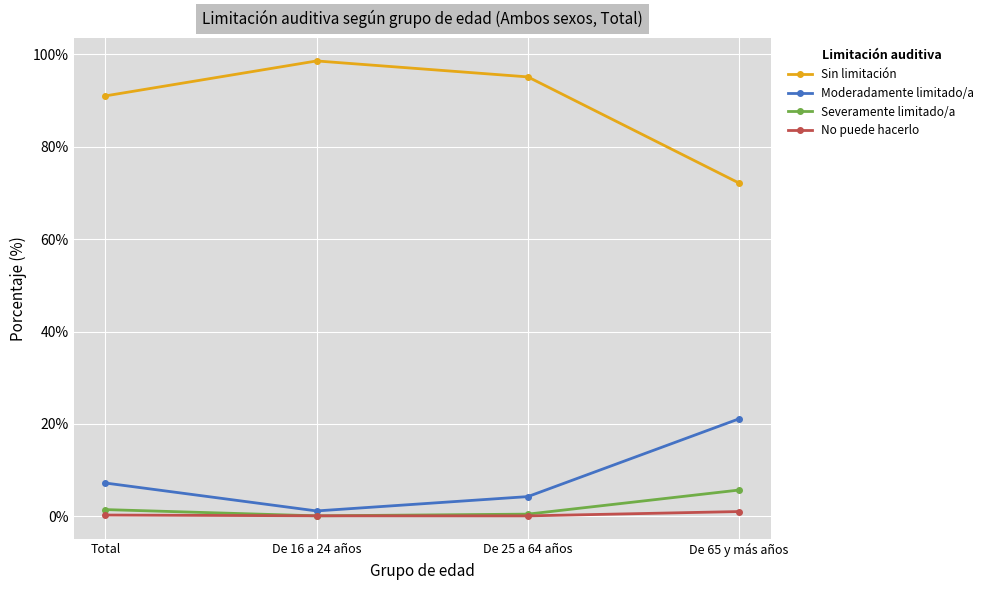

What is the difference between the maximum and minimum values in the Moderadamente limitado/a series?

19.9